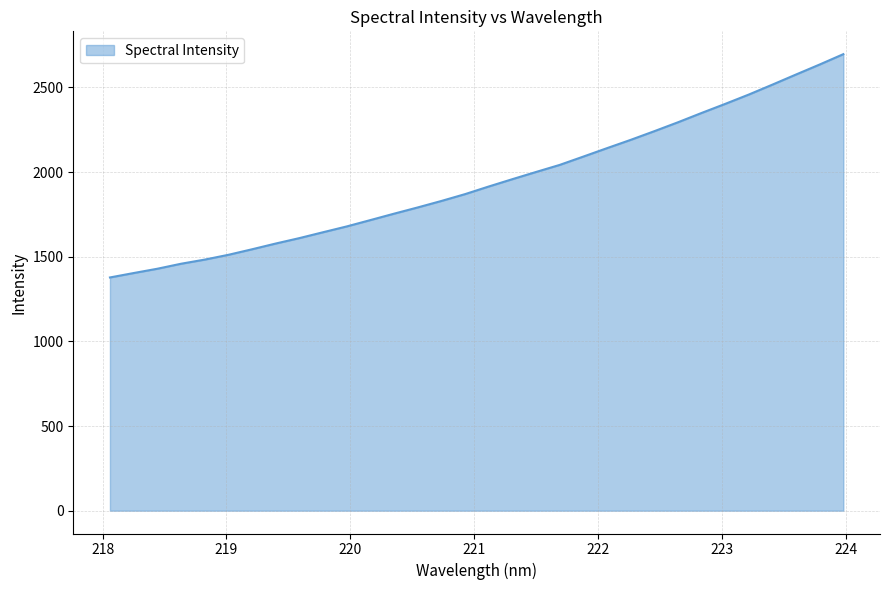

What is the greatest value displayed?

2695.9